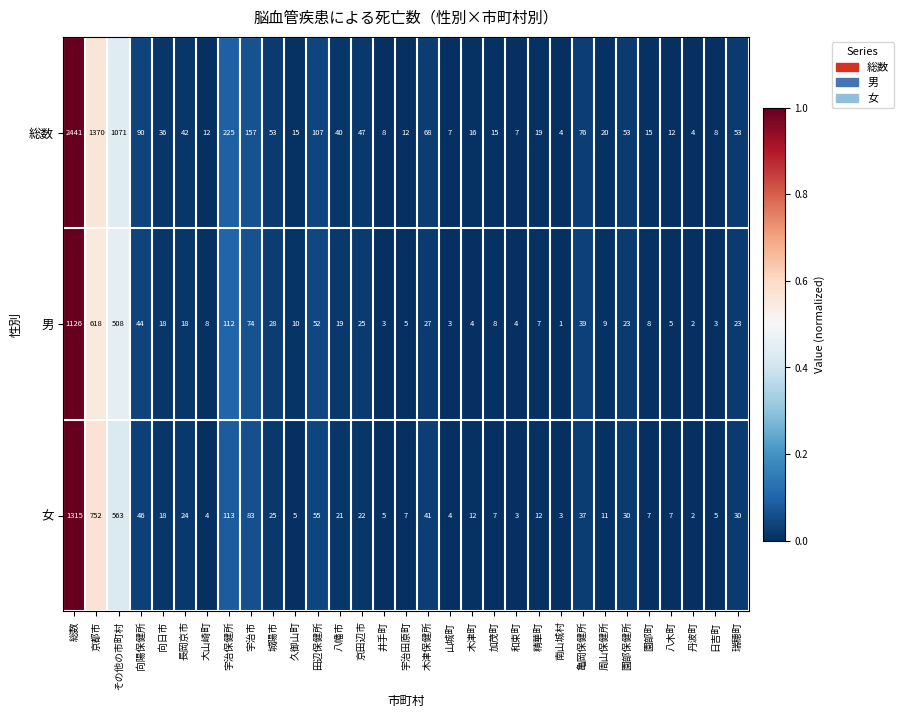

Between その他の市町村 and 宇治保健所, which series saw the biggest shift?

総数